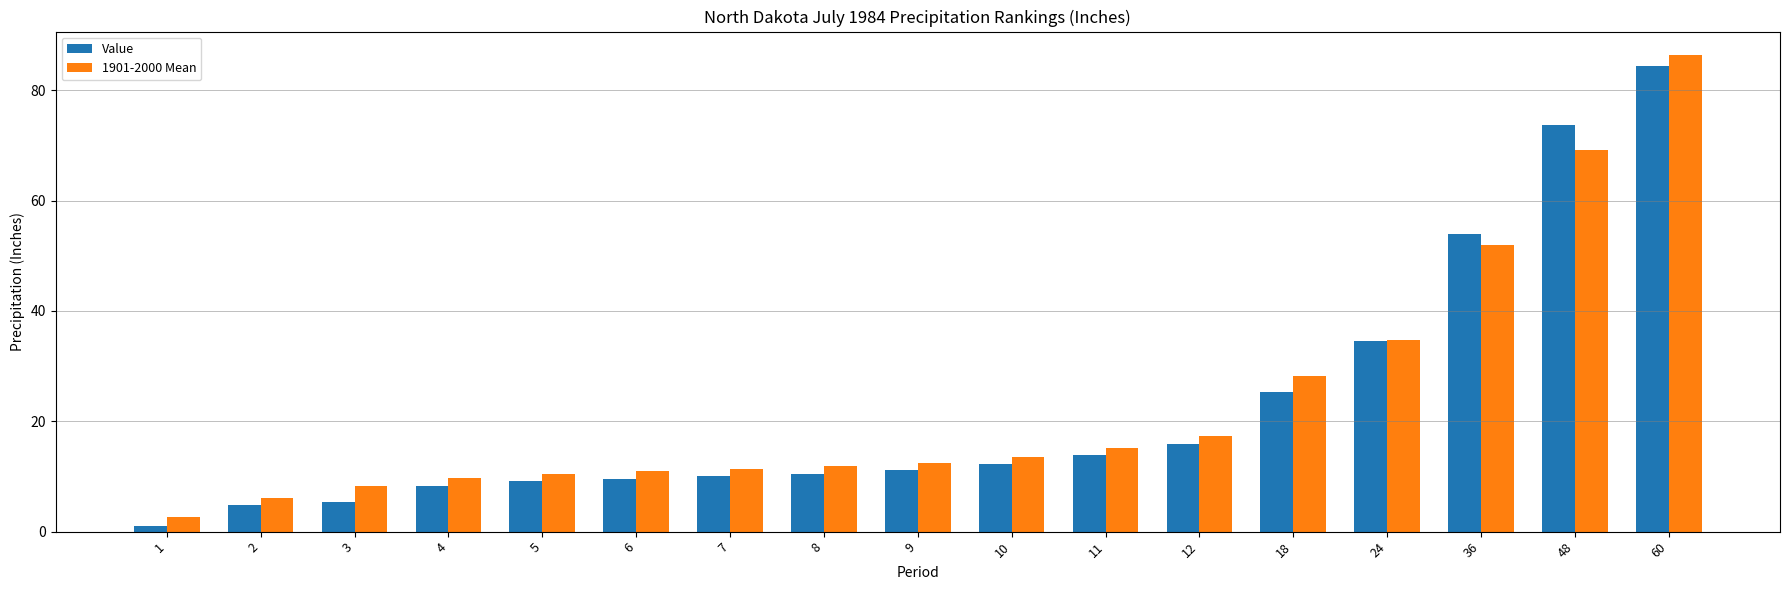

Does the chart contain stacked bars?

No